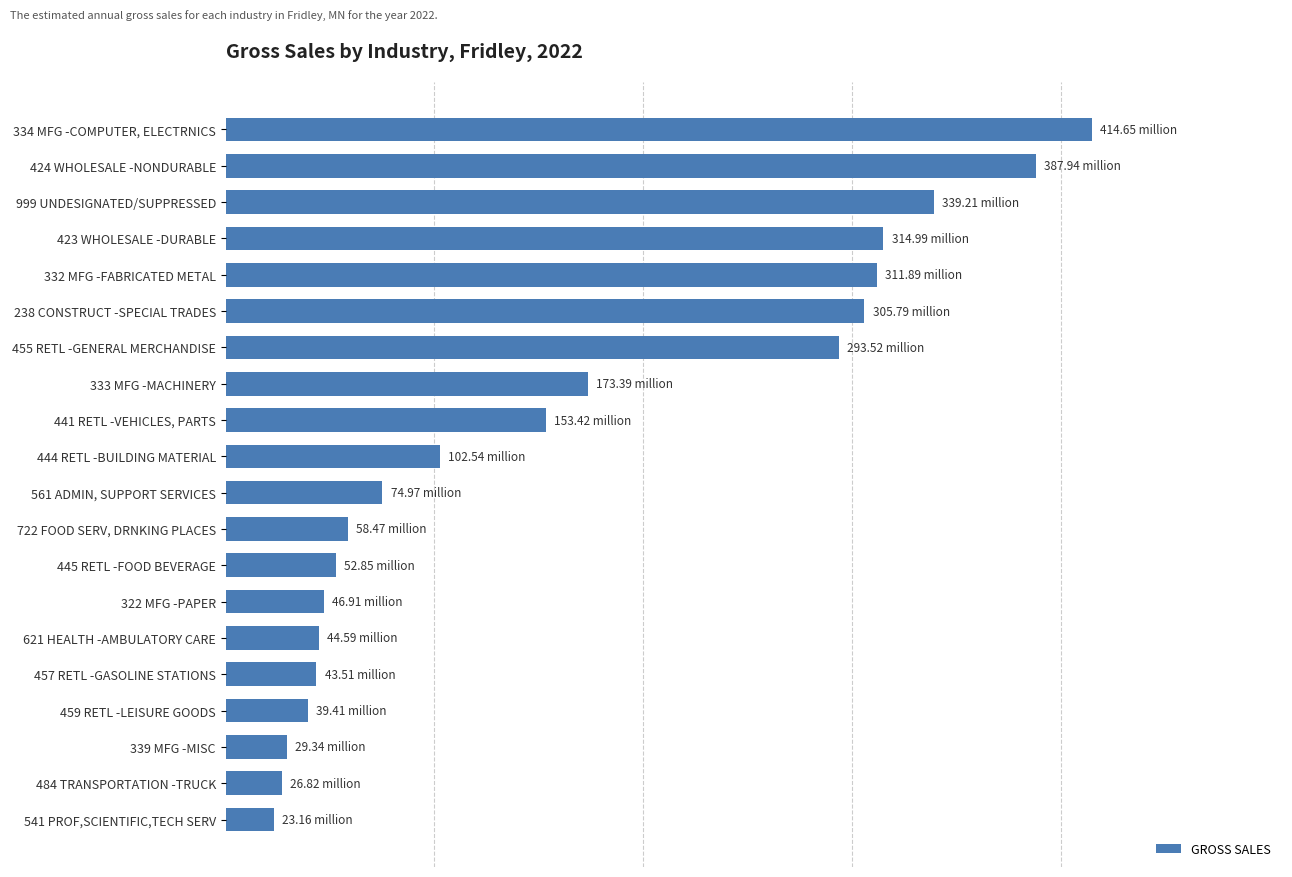

Does the chart contain any negative values?

No